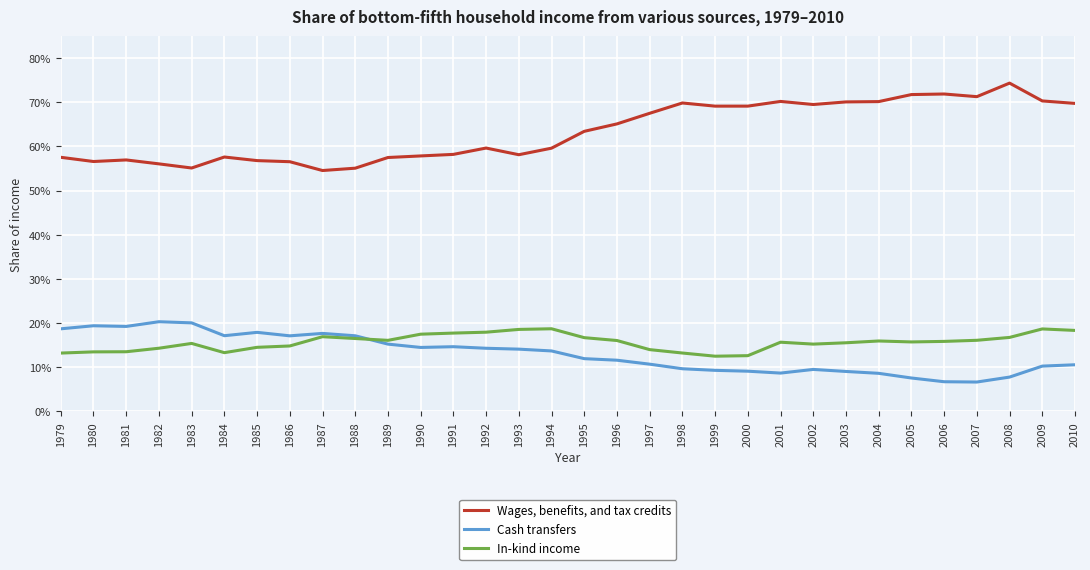

Does the chart have visible grid lines?

Yes